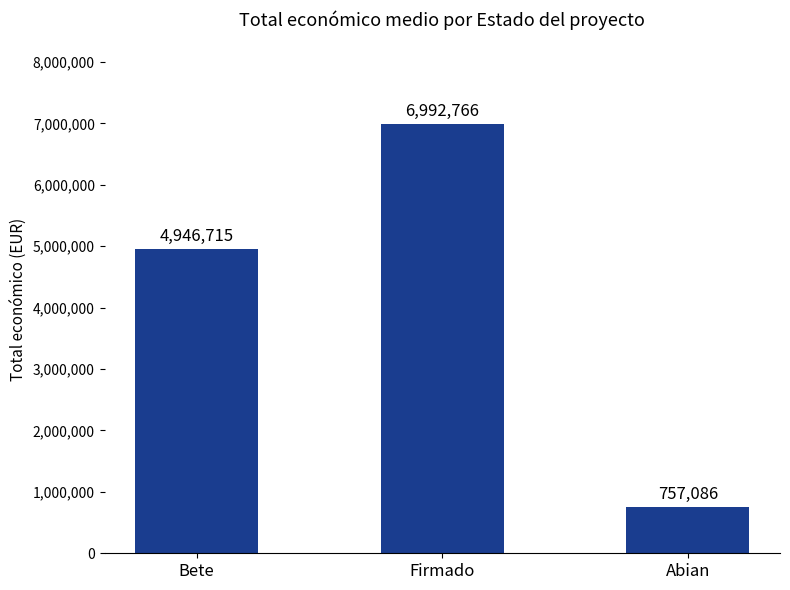

The value at Abian is 1128715. True or false?

False